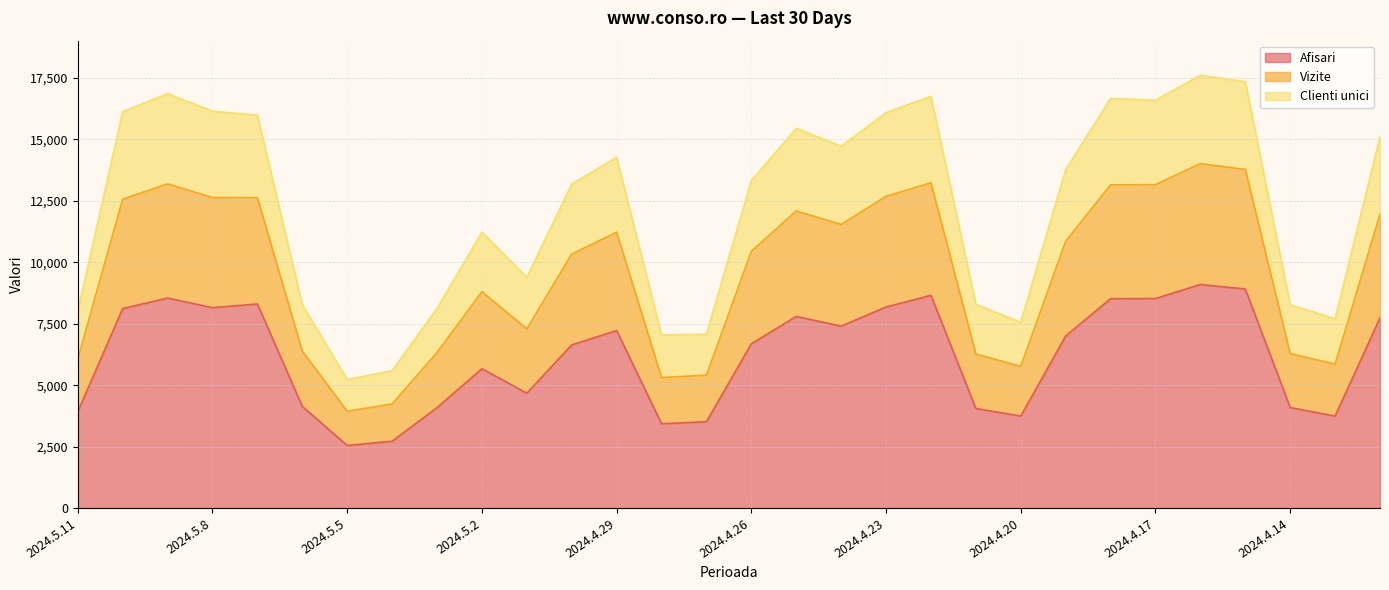

What is the maximum value shown in the chart?

17605